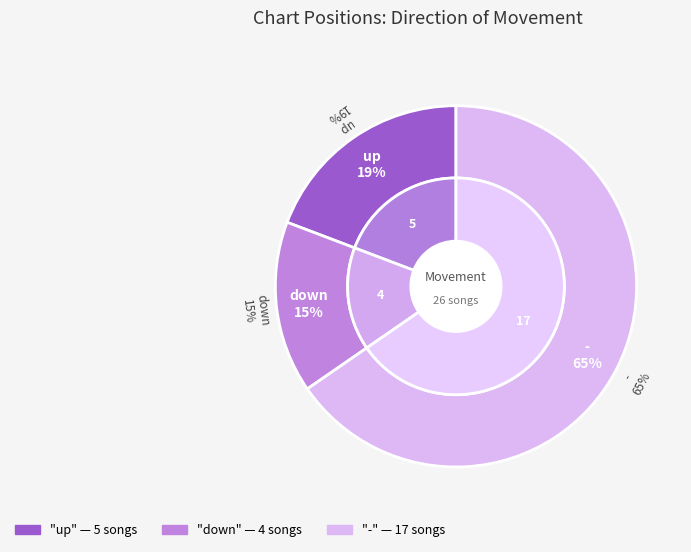

How many slices are in this pie chart?

3